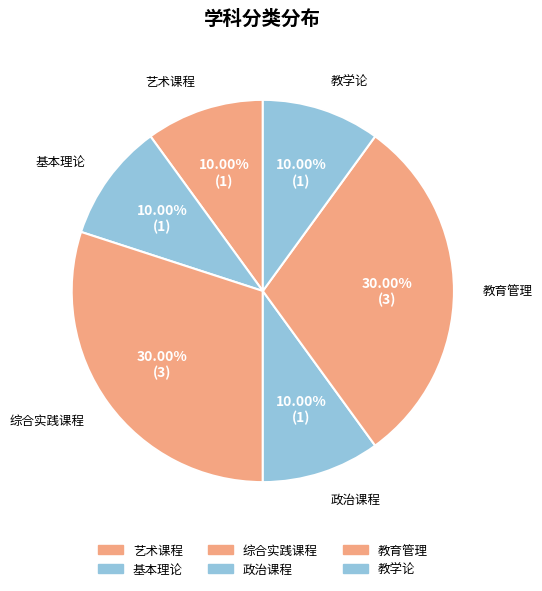

To the nearest percent, what is the average slice percentage?

17%